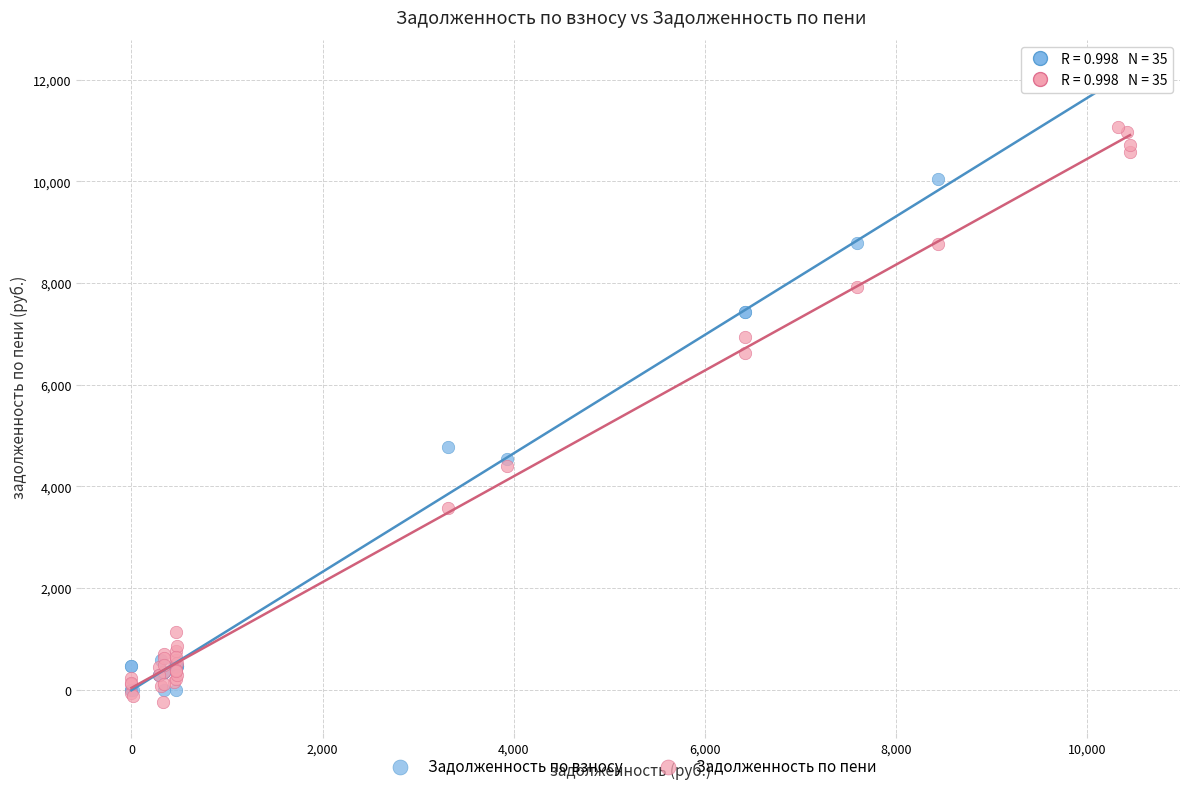

Which series reaches the maximum Y coordinate?

Задолженность по взносу